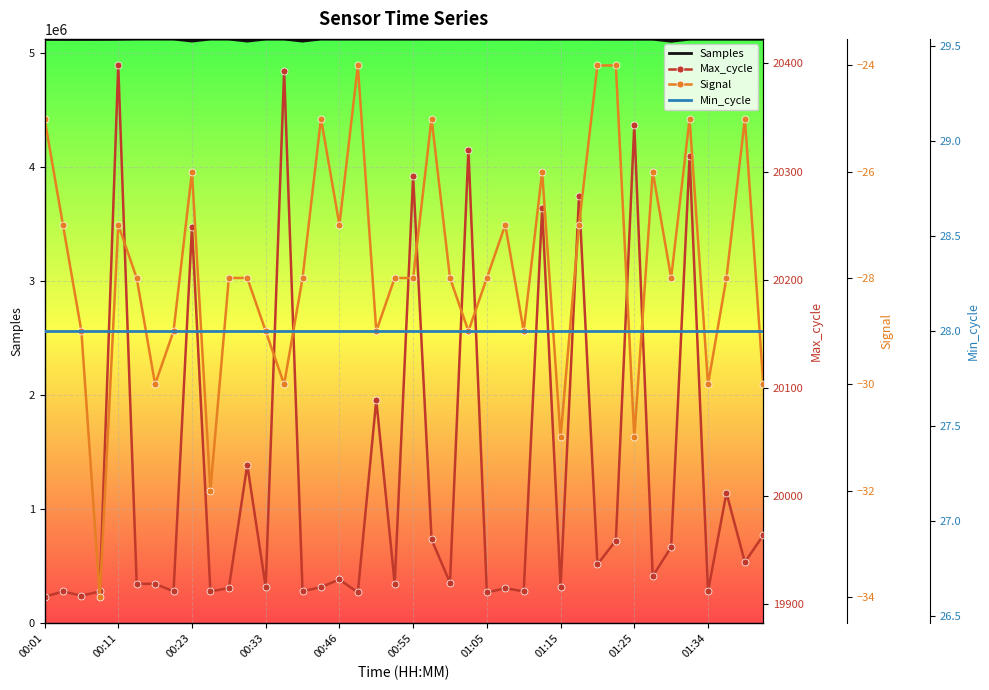

Which series has the largest total across all categories?

Samples